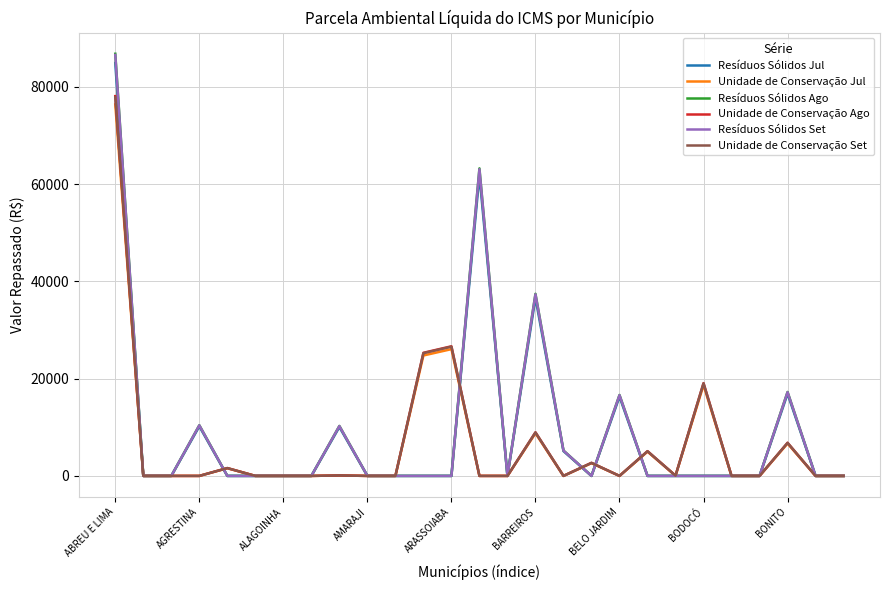

What is the greatest value displayed?

86819.0